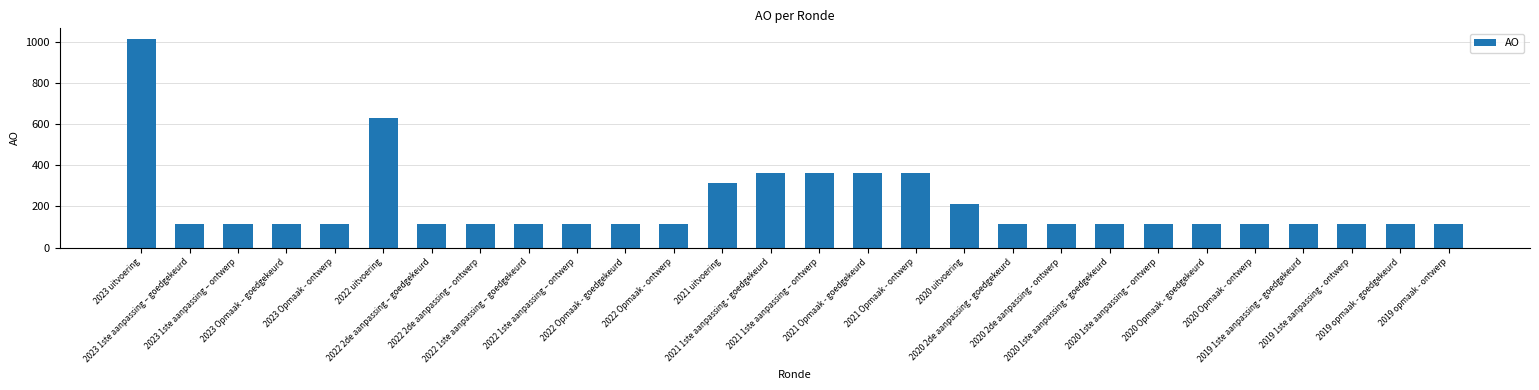

Is it true that the value at 2022 Opmaak - goedgekeurd is 61?

False